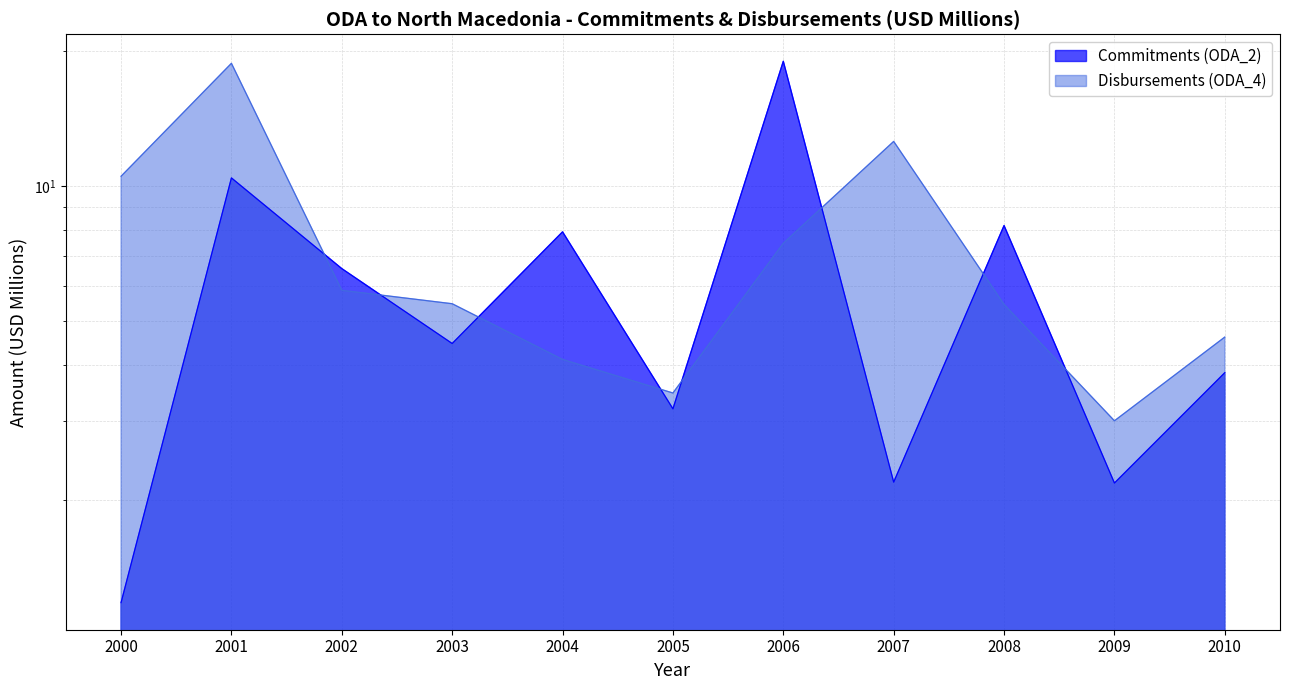

What is the difference between the Commitments (ODA_2) values at 2009 and 2008?

6.0